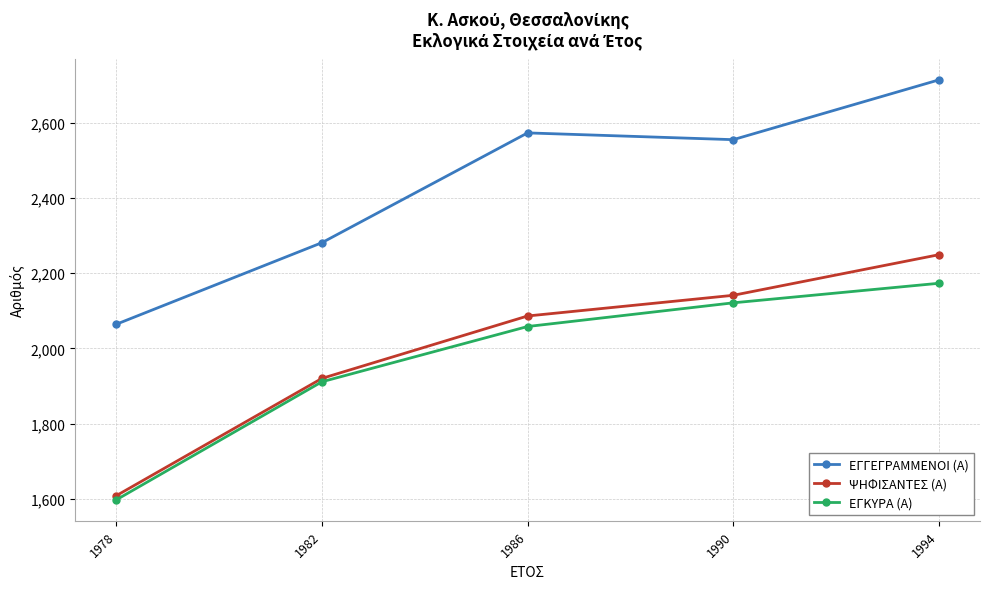

True or false: ΕΓΚΥΡΑ (Α) and ΕΓΓΕΓΡΑΜΜΕΝΟΙ (Α) intersect in this chart.

False